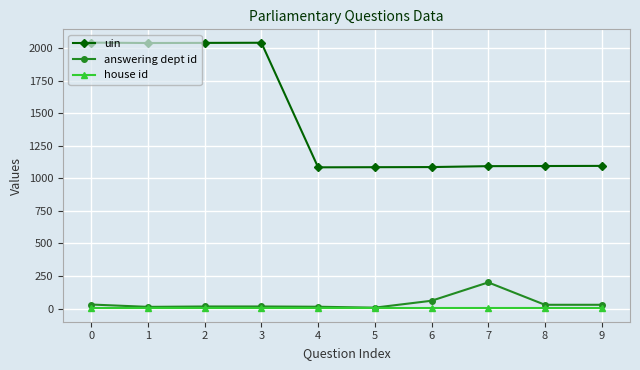

What is the maximum value shown in the chart?

2043